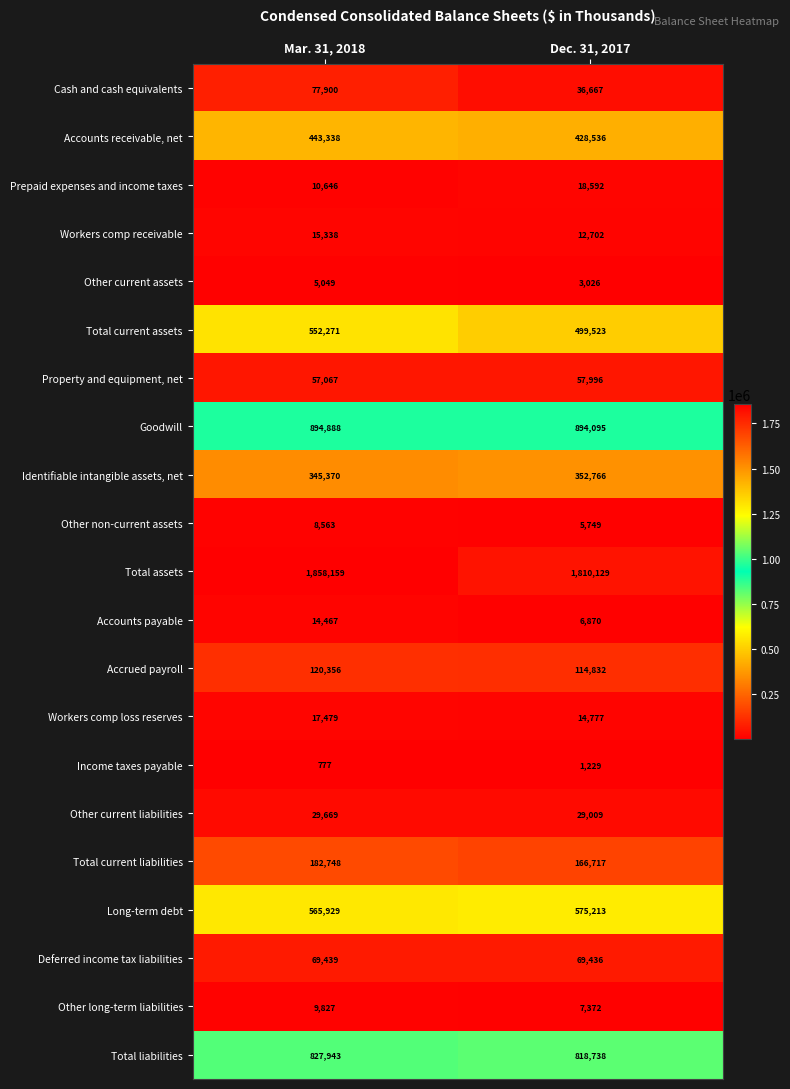

What is the difference between the Cash and cash equivalents values at Dec. 31, 2017 and Mar. 31, 2018?

41233